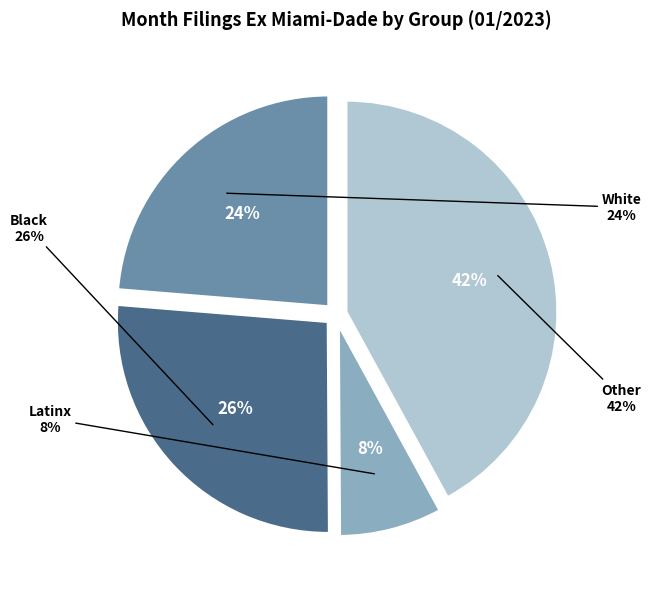

Which category has the smallest portion of the pie?

Latinx